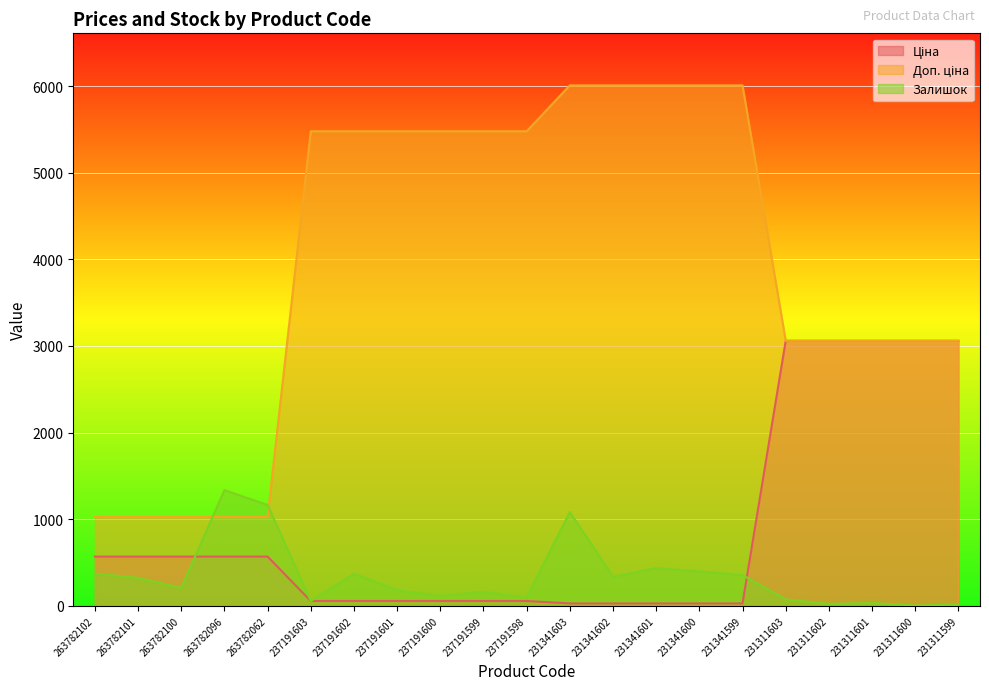

Between 237191598 and 263782096, which is larger?

263782096